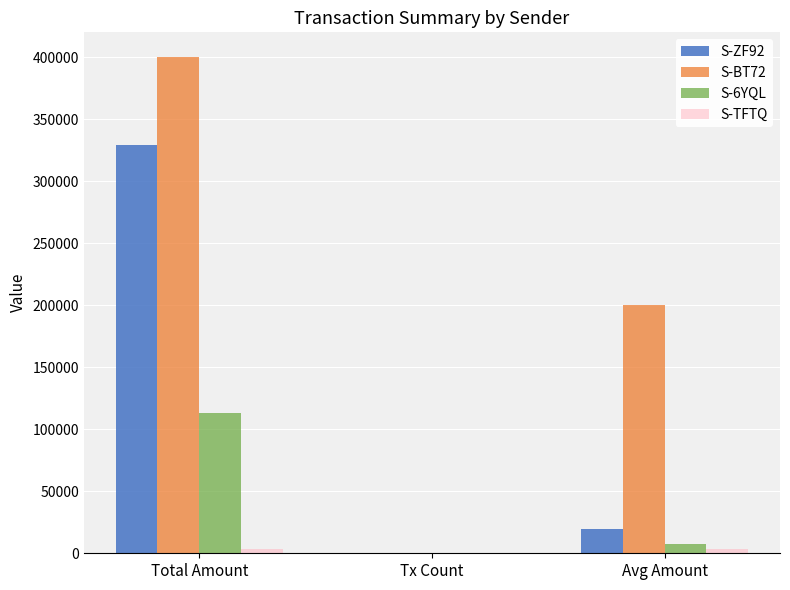

Is the value of S-ZF92 at Avg Amount greater than the value of S-6YQL at Avg Amount?

Yes